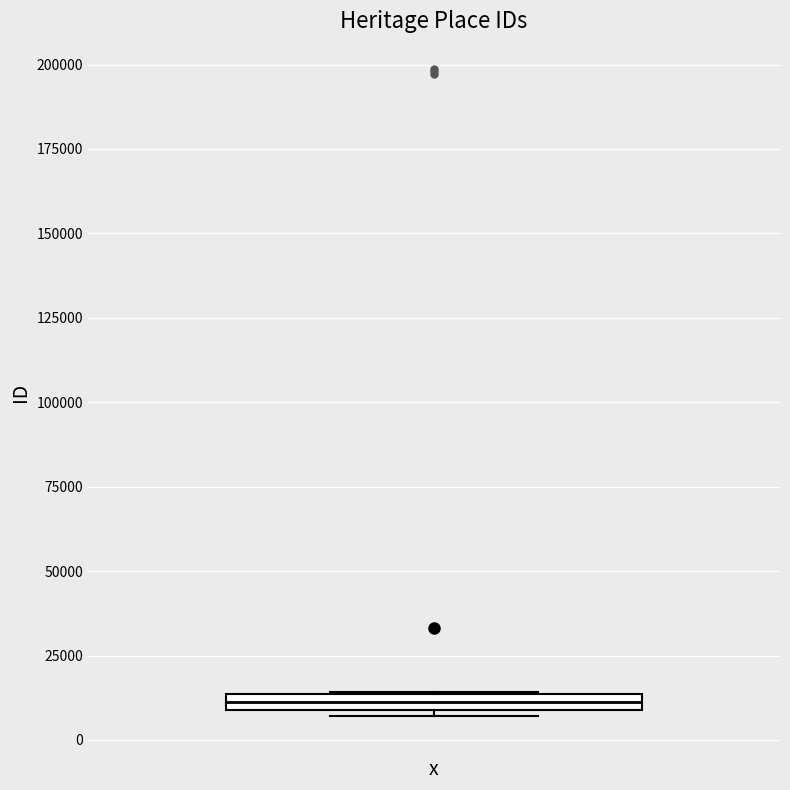

Where is the upper edge of the box on the y-axis? The values are not printed on the chart, so give them approximately, as read against the axis.

15000